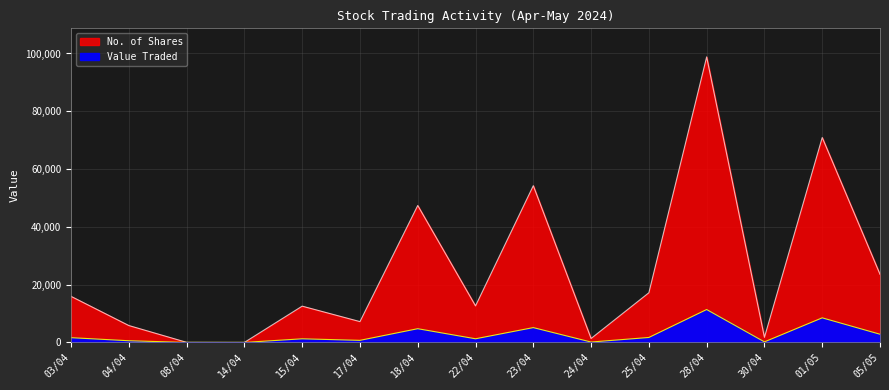

Is the value of Value Traded at 14/04 greater than the value of No. of Shares at 28/04?

No